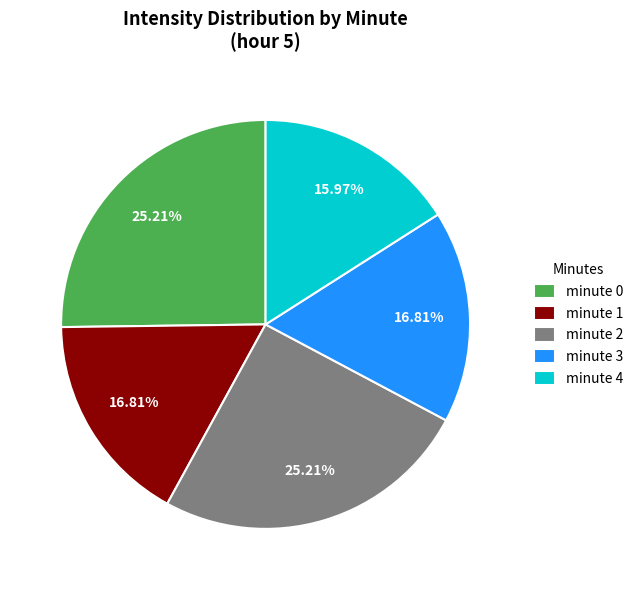

Does minute 2 account for over 50% of the chart?

No